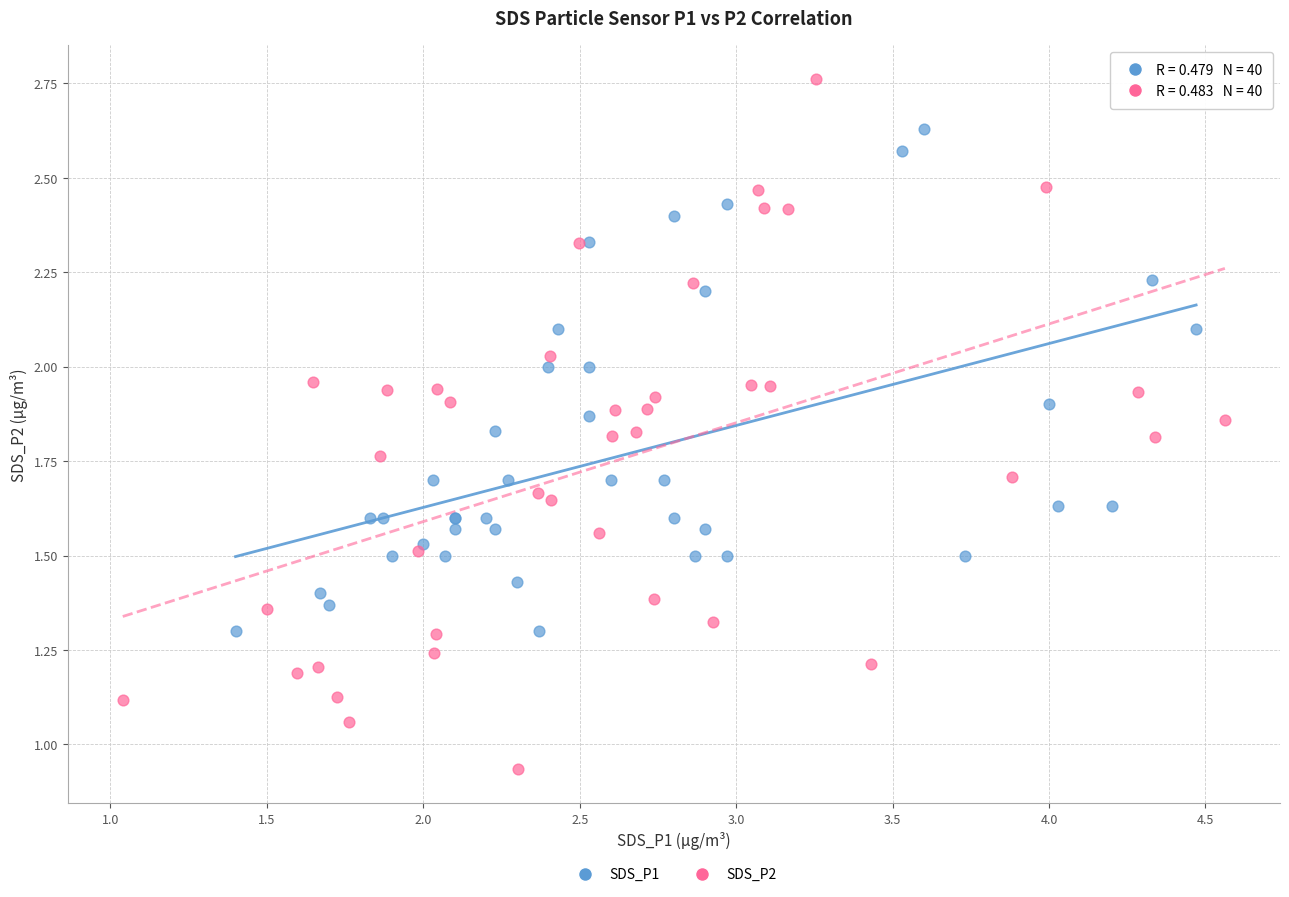

Which series has the widest spread of Y values?

SDS_P2